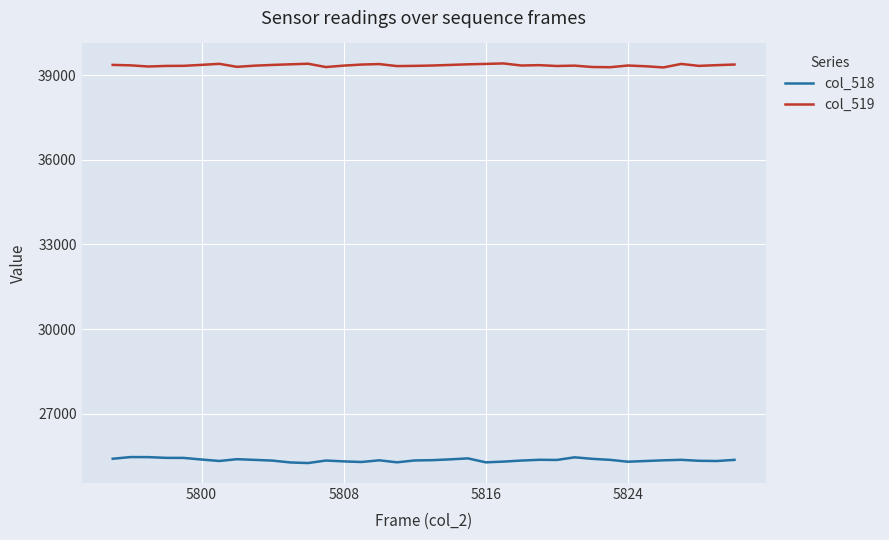

What is the difference between the second highest and minimum values in the col_519 series?

131